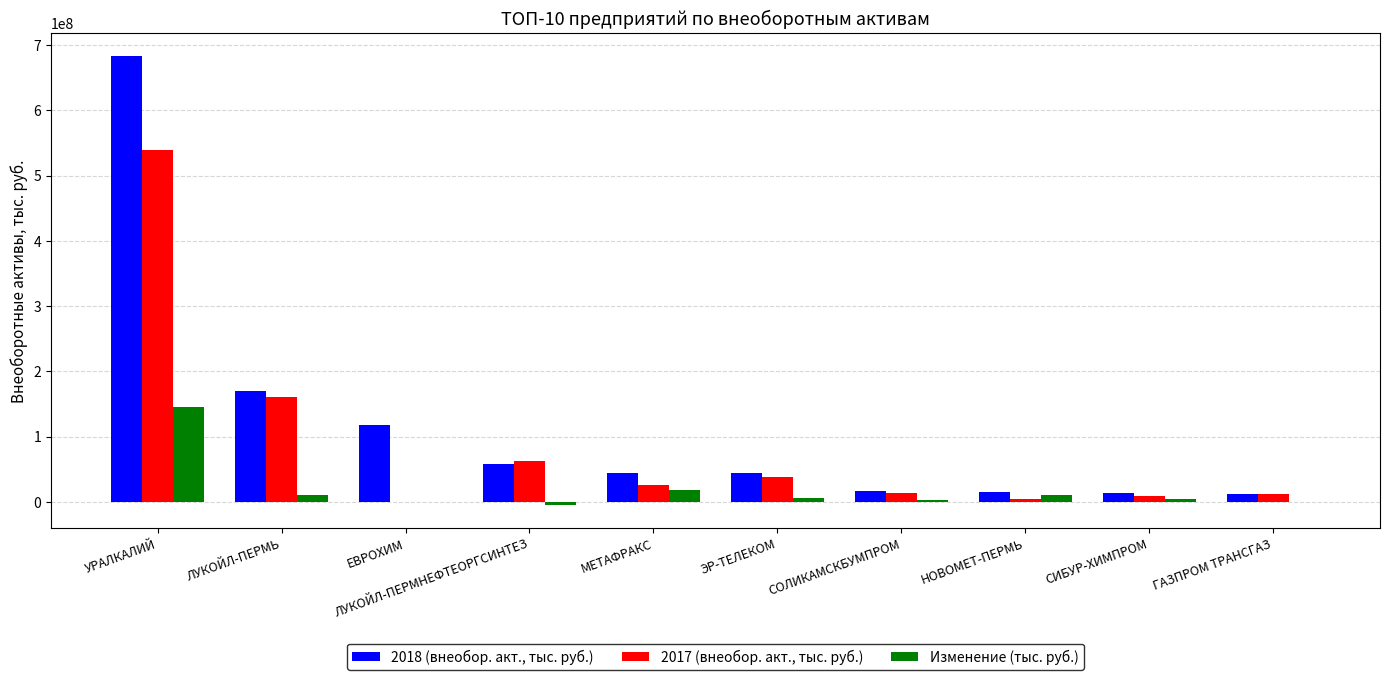

True or false: 2018 (внеобор. акт., тыс. руб.) has a value of 45001895 at МЕТАФРАКС.

True